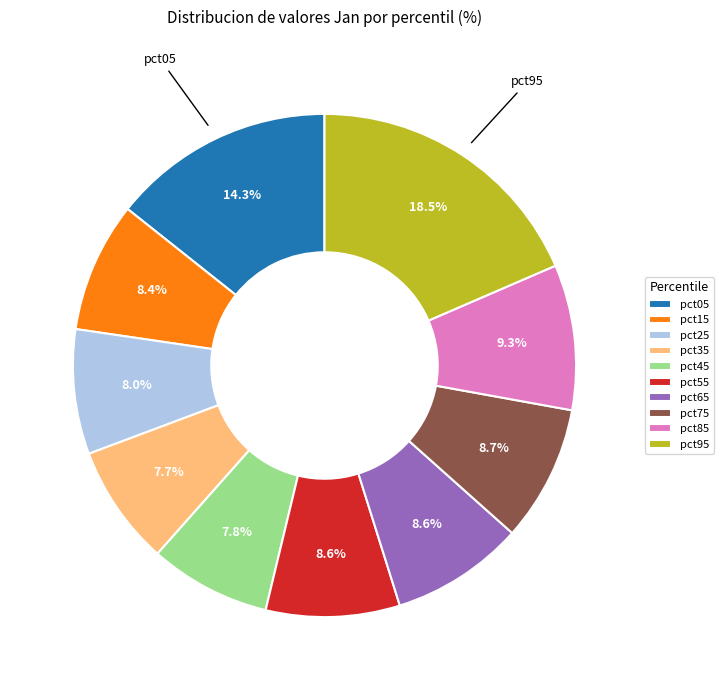

Is it true that pct15 is 21% of the pie?

False